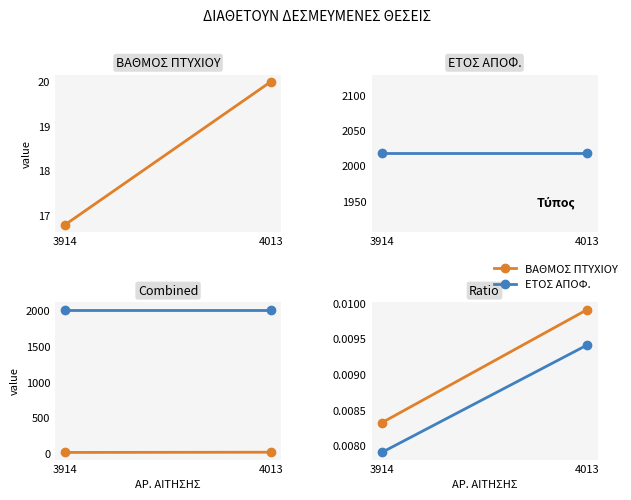

What is the spread (max minus min) of values at 4013?

2018.0